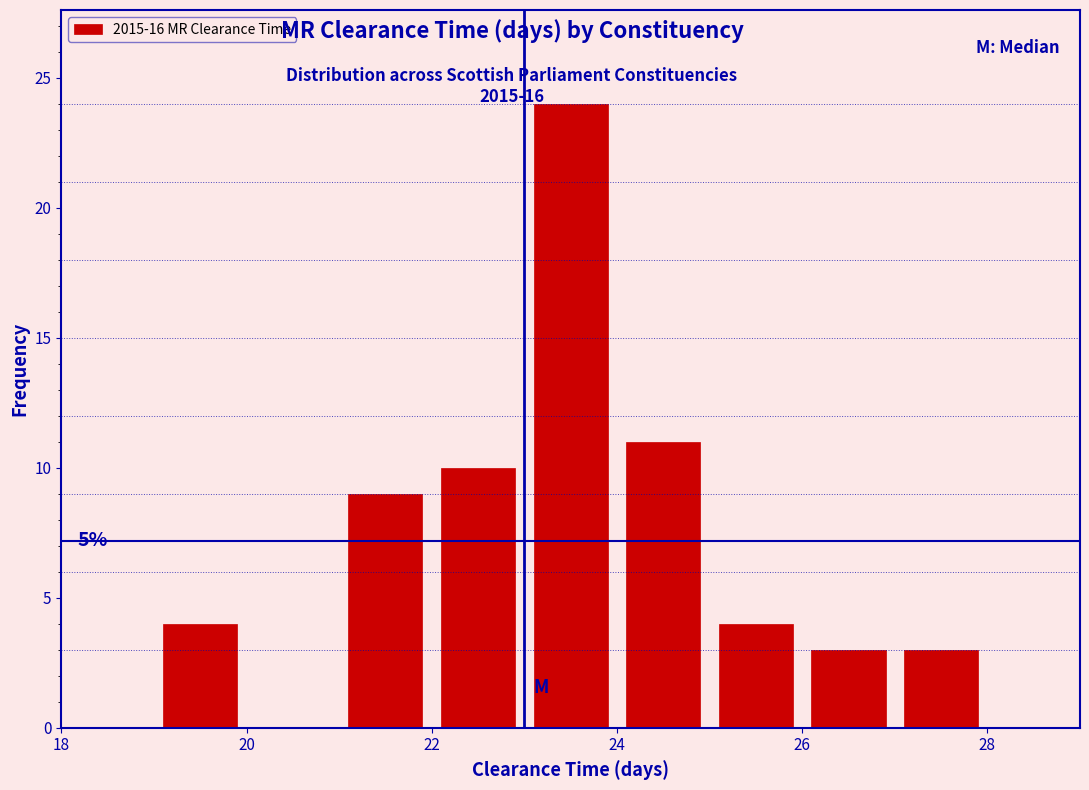

Which range on the x-axis has the tallest bar?

23 to 24